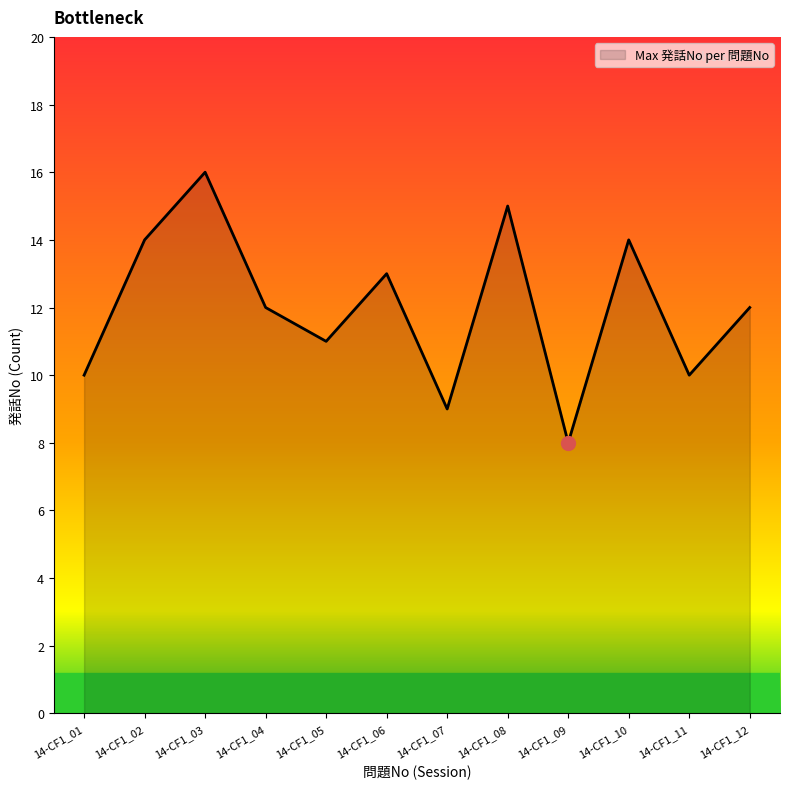

How many values are between 10 and 14?

8